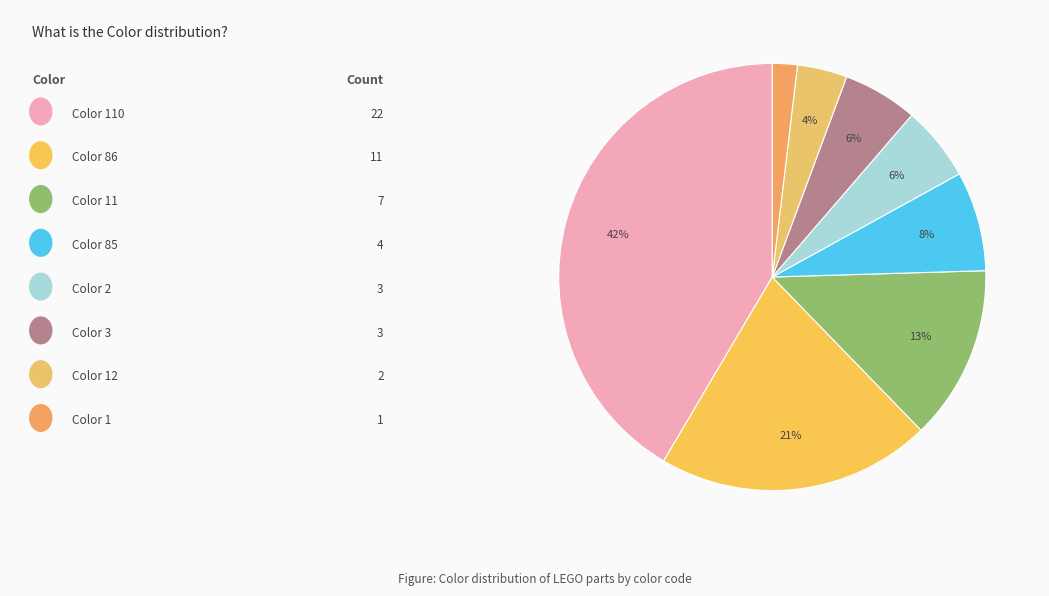

To the nearest percent, what is the average slice percentage?

12%